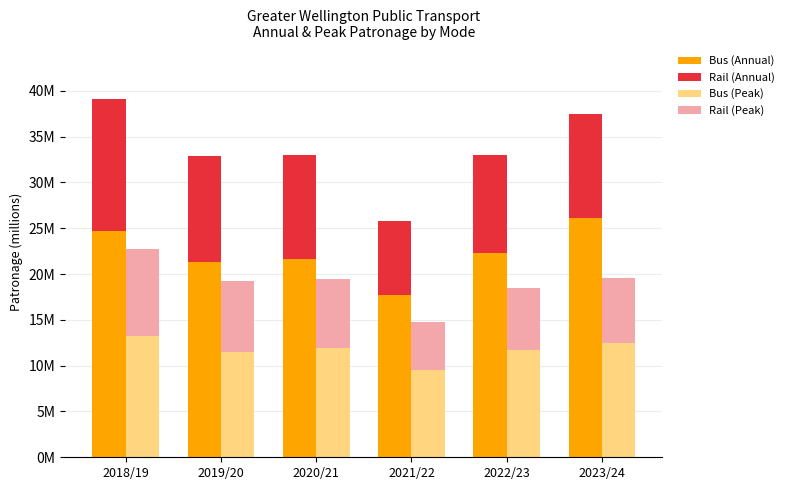

Which series has the widest spread of values?

Bus (Annual)